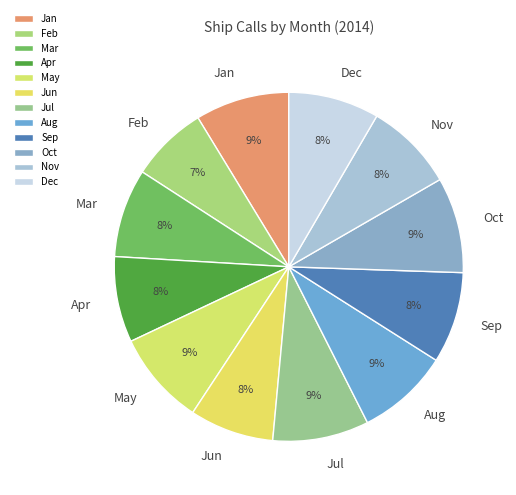

How many slices are in this pie chart?

12